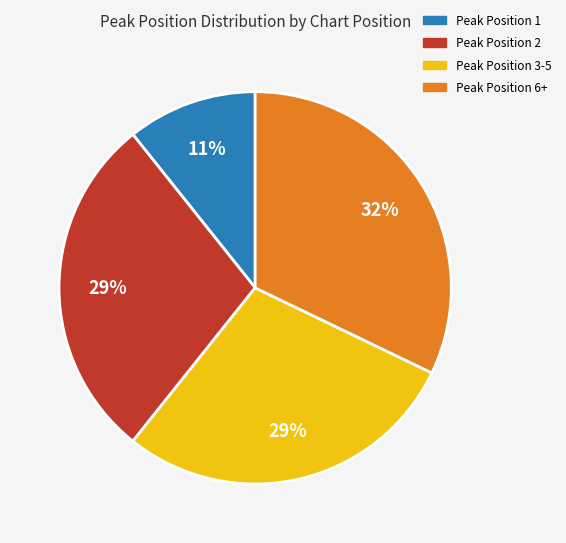

To the nearest percent, what is the difference between the largest and smallest slice percentages?

21%